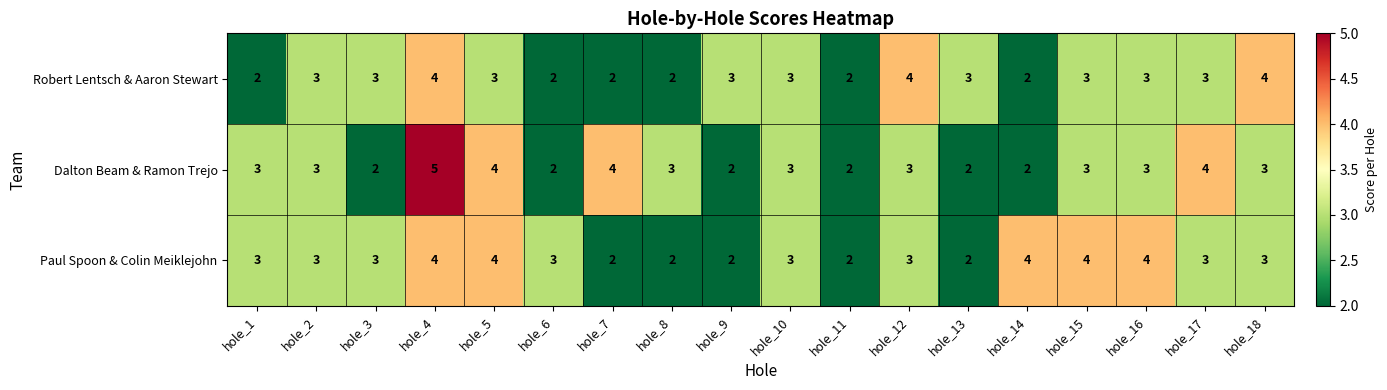

How many data points in Robert Lentsch & Aaron Stewart are less than 3?

6